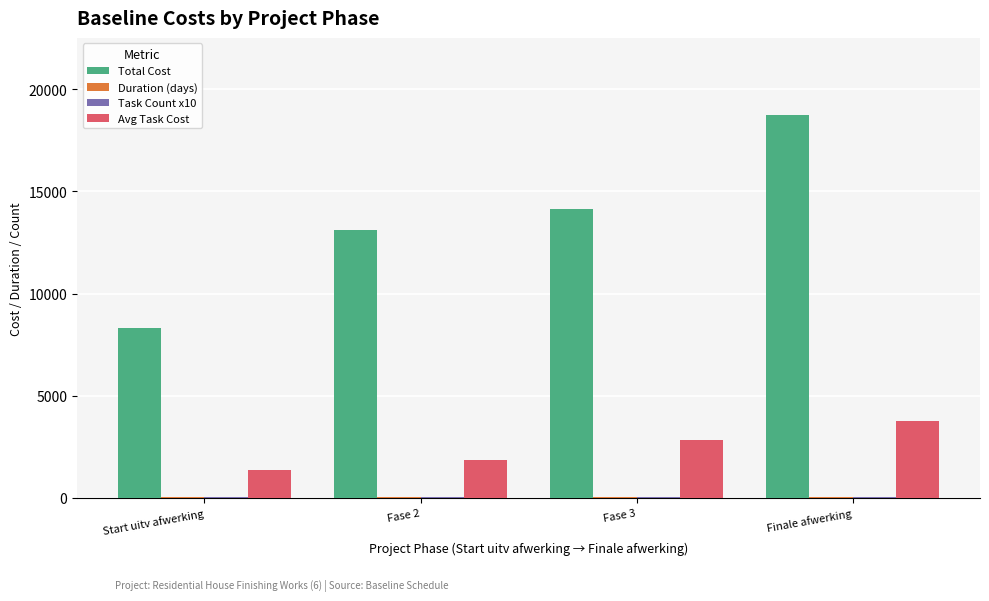

Between Start uitv afwerking and Fase 3, which series saw the biggest shift?

Total Cost